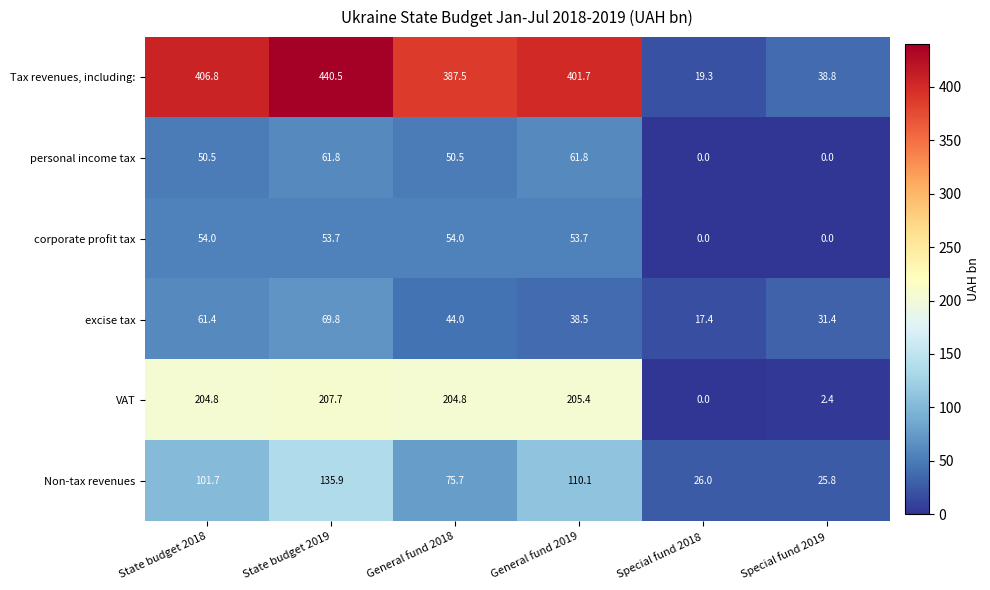

Is it true that Tax revenues, including: equals 401.7 at General fund 2019?

True